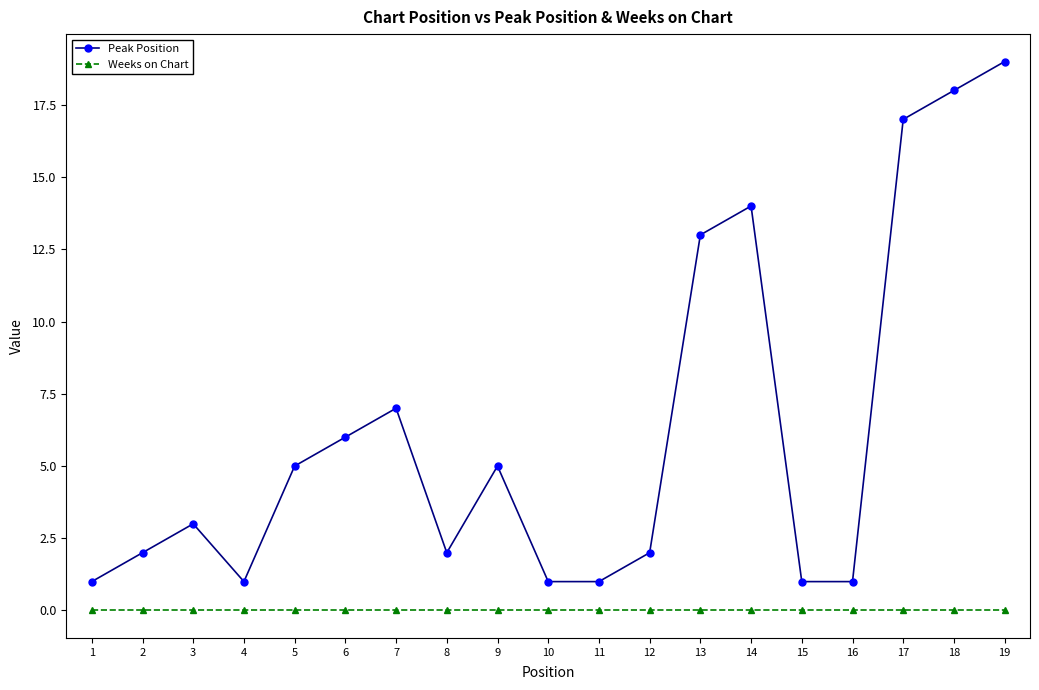

What is the maximum value shown in the chart?

19